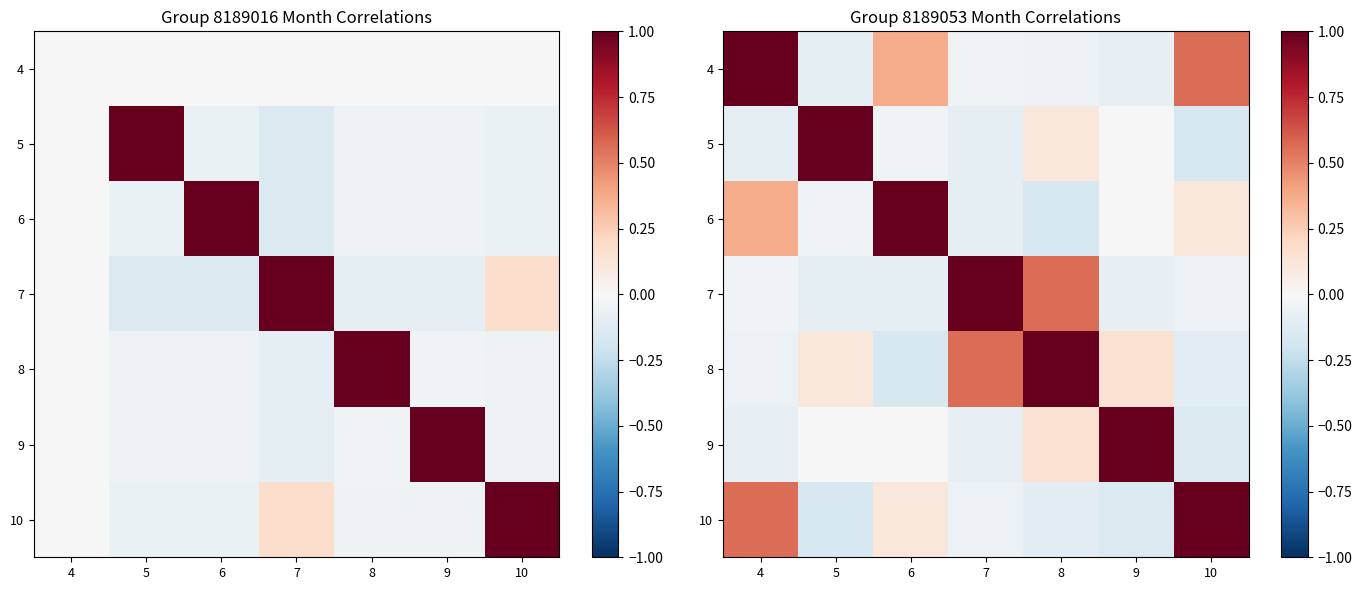

At which label is 6 closest to 0?

9